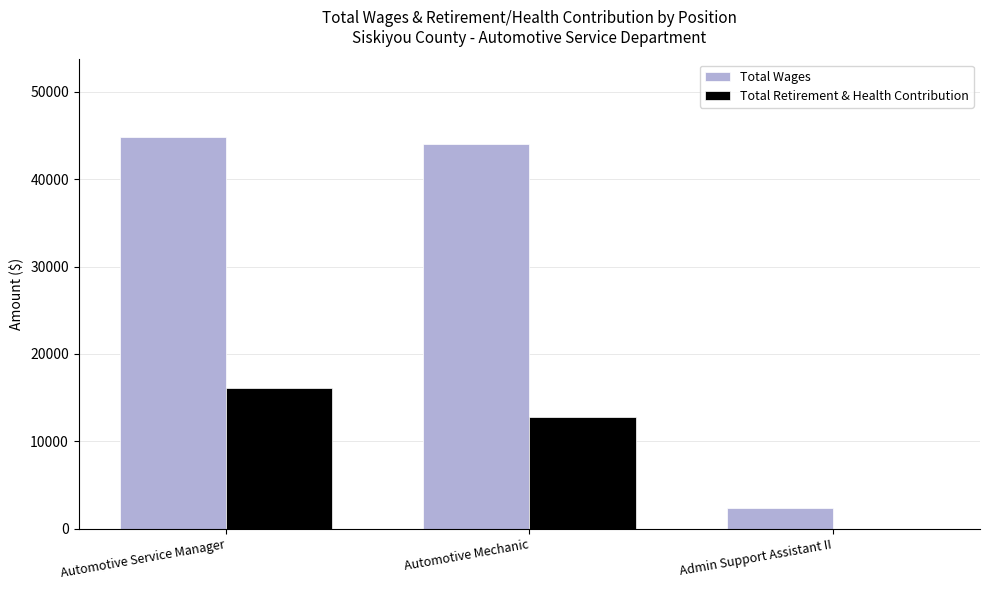

What is the difference between the Total Retirement & Health Contribution values at Admin Support Assistant II and Automotive Service Manager?

16076